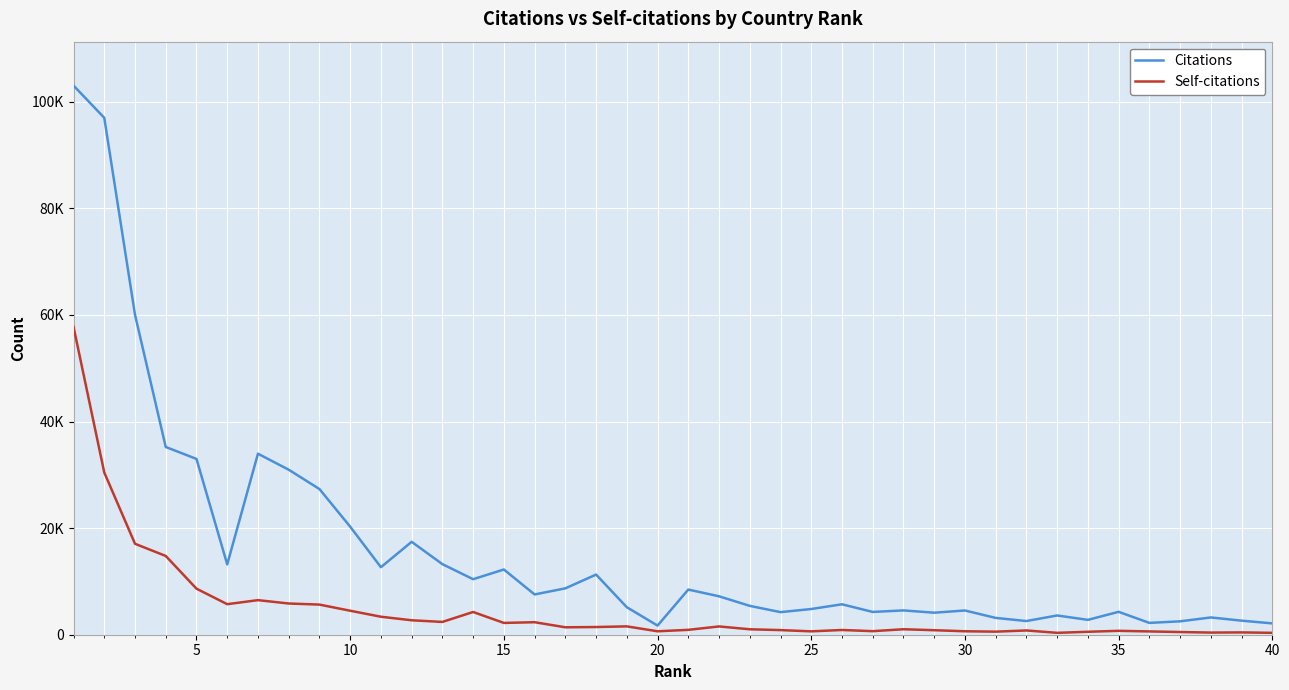

What are all the series names shown in the legend?

Citations, Self-citations